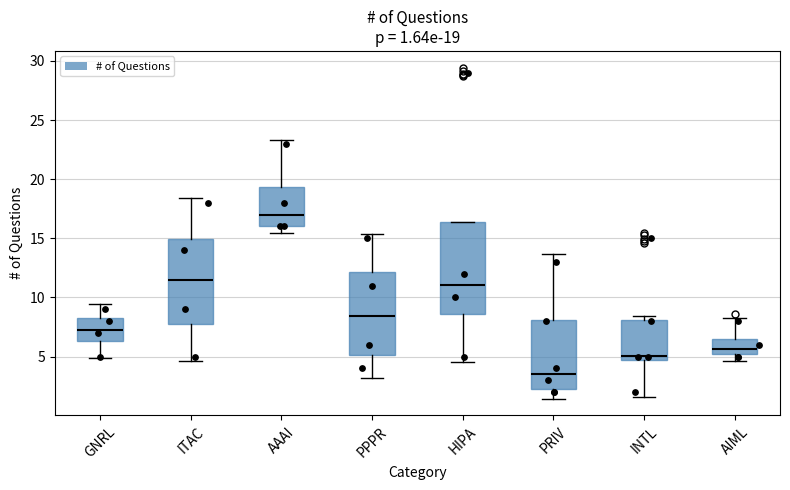

Which box's median line is the lowest?

PRIV